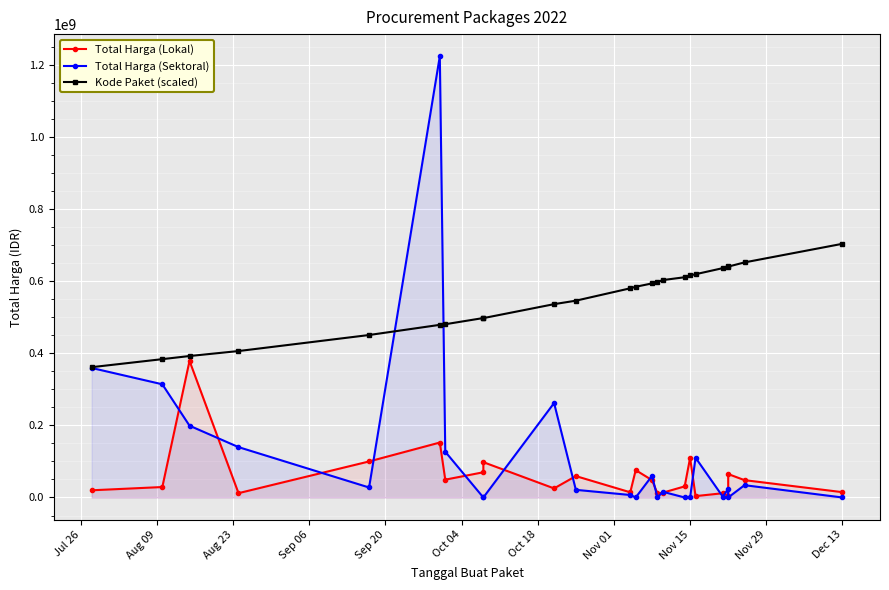

Where do Total Harga (Sektoral) and Kode Paket (scaled) first cross each other?

Sep 20 and Oct 04